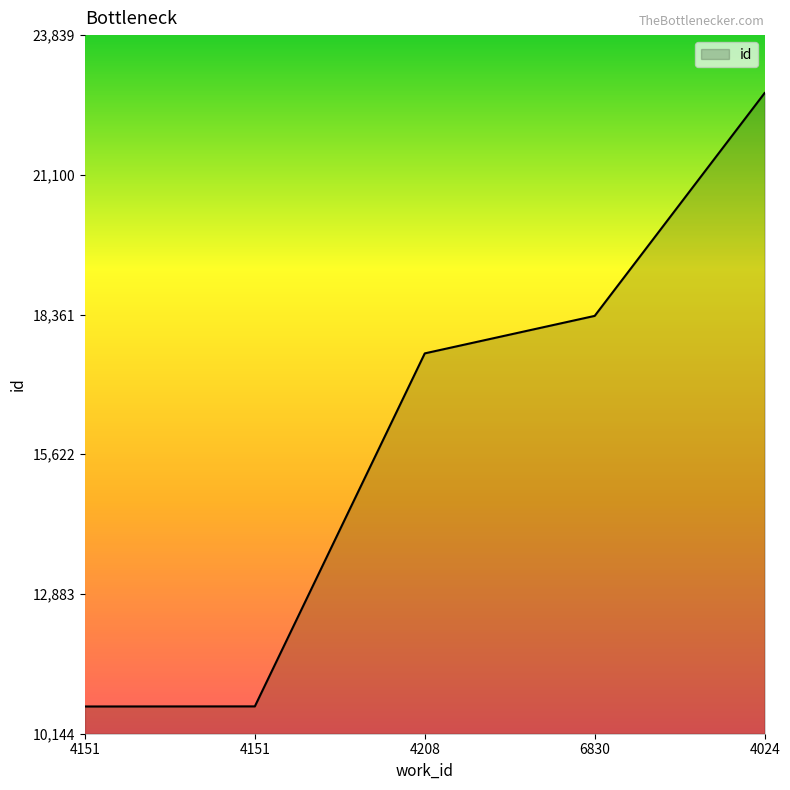

What value does the data have at 4151?

10680